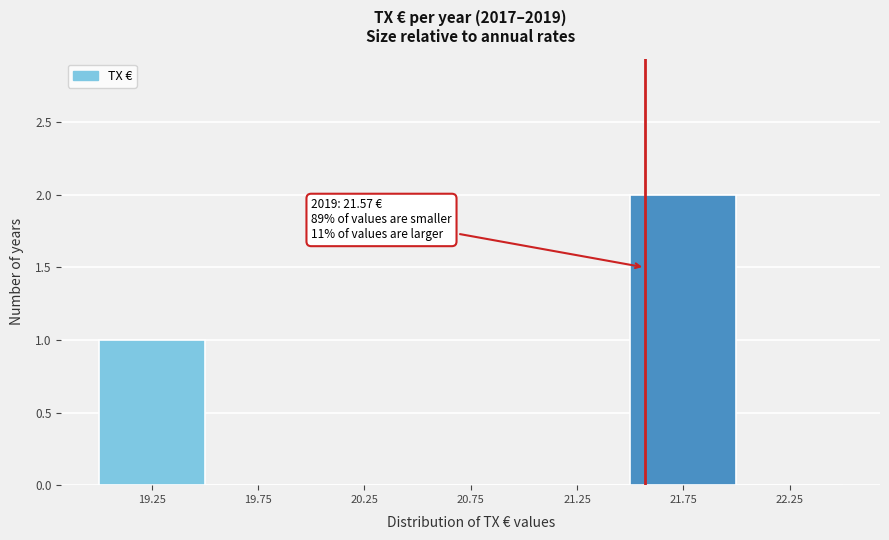

Which range on the x-axis has the tallest bar?

21.5 to 22.0